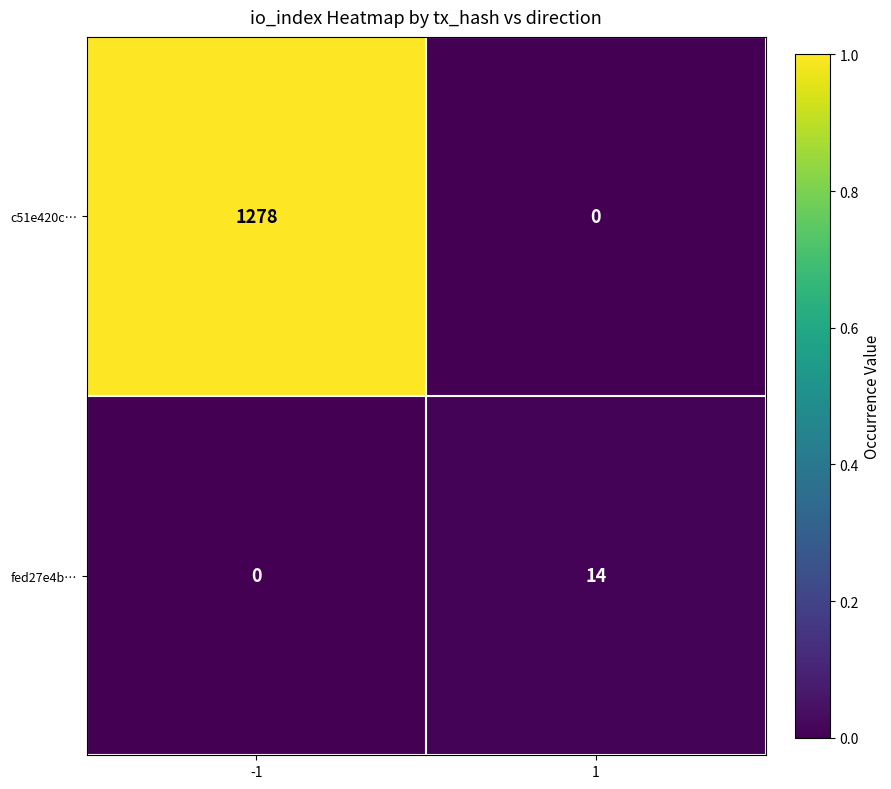

Reading right to left, extract all data points from this chart.

c51e420c…: 0	1278
fed27e4b…: 14	0